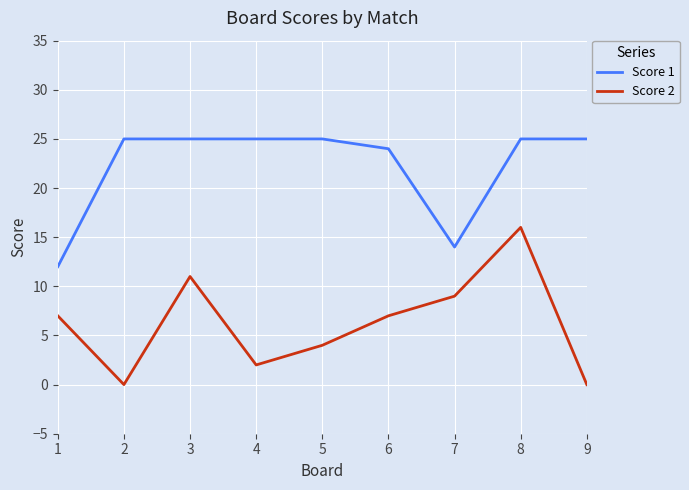

Is this an area chart (filled region under the line)?

No